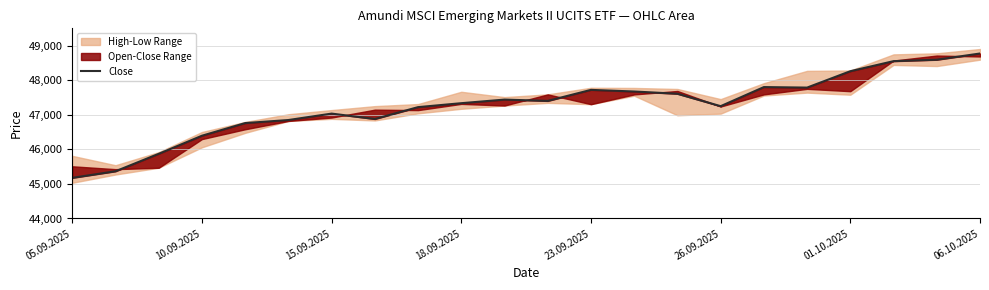

Reading left to right, list all the values displayed in this chart.

45176	45366	45871	46394	46760	46848	47034	46878	47221	47335	47439	47401	47720	47673	47608	47249	47801	47786	48260	48551	48592	48772